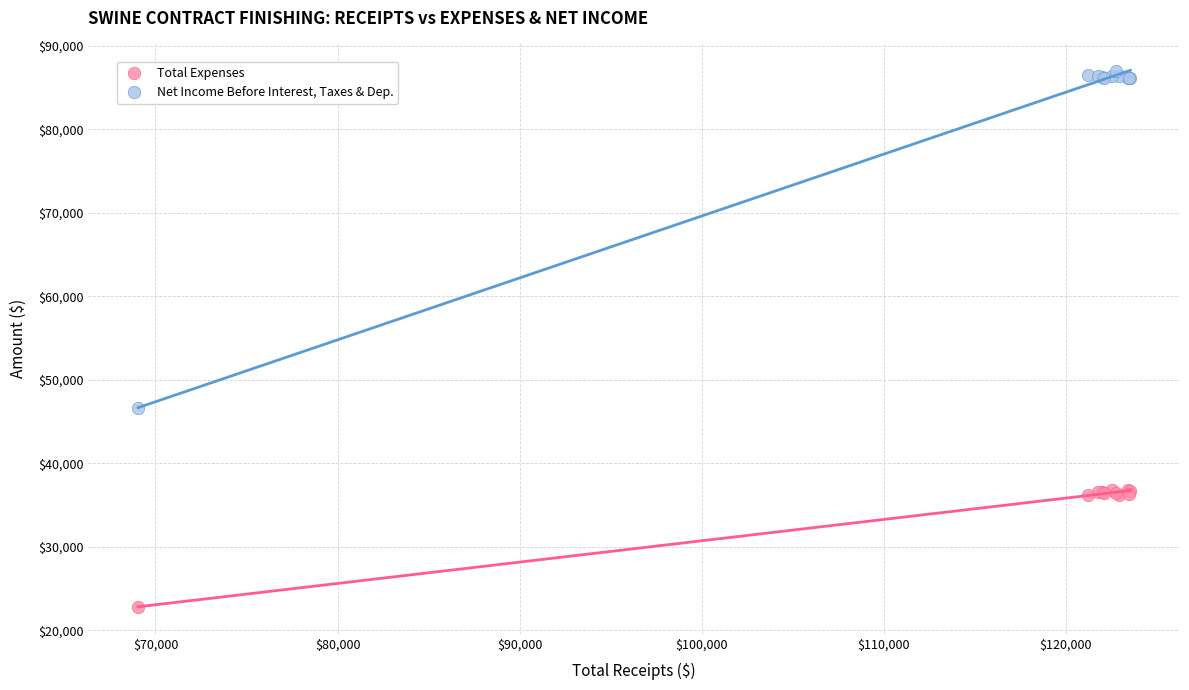

Which series reaches the minimum Y coordinate?

Total Expenses